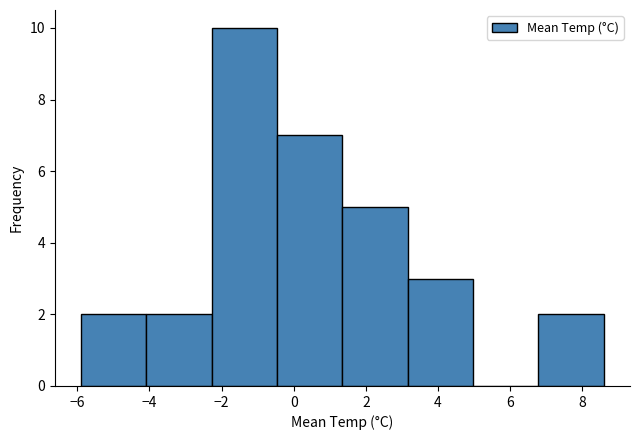

Reading left to right, list every bar in this chart as the range it spans on the x-axis followed by its height. Neither the bar edges nor the heights are printed on the chart, so give them approximately, as read against the axes.

-5.8 to -4.0: 2
-4.0 to -2.2: 2
-2.2 to -0.4: 10
-0.4 to 1.4: 7
1.4 to 3.2: 5
3.2 to 5.0: 3
5.0 to 6.8: 0
6.8 to 8.6: 2